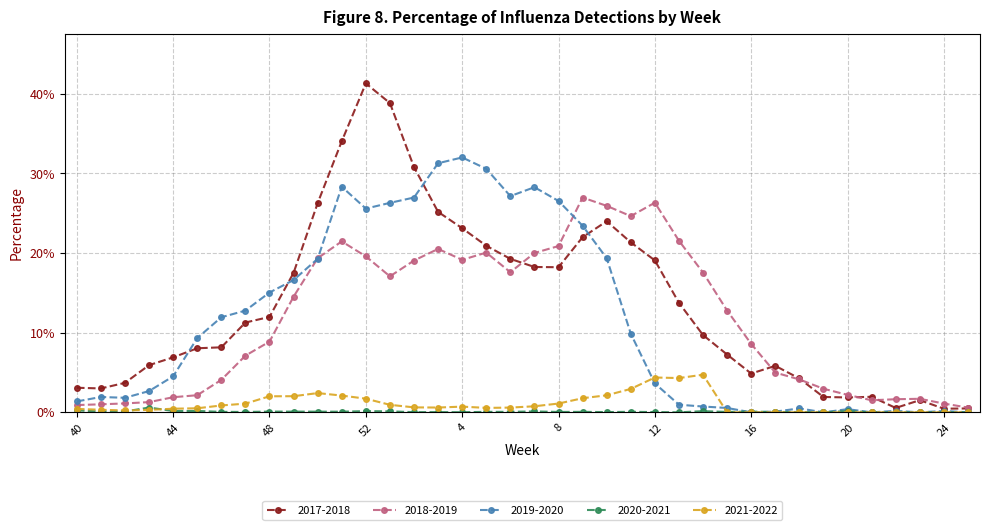

Is this an area chart (filled region under the line)?

No